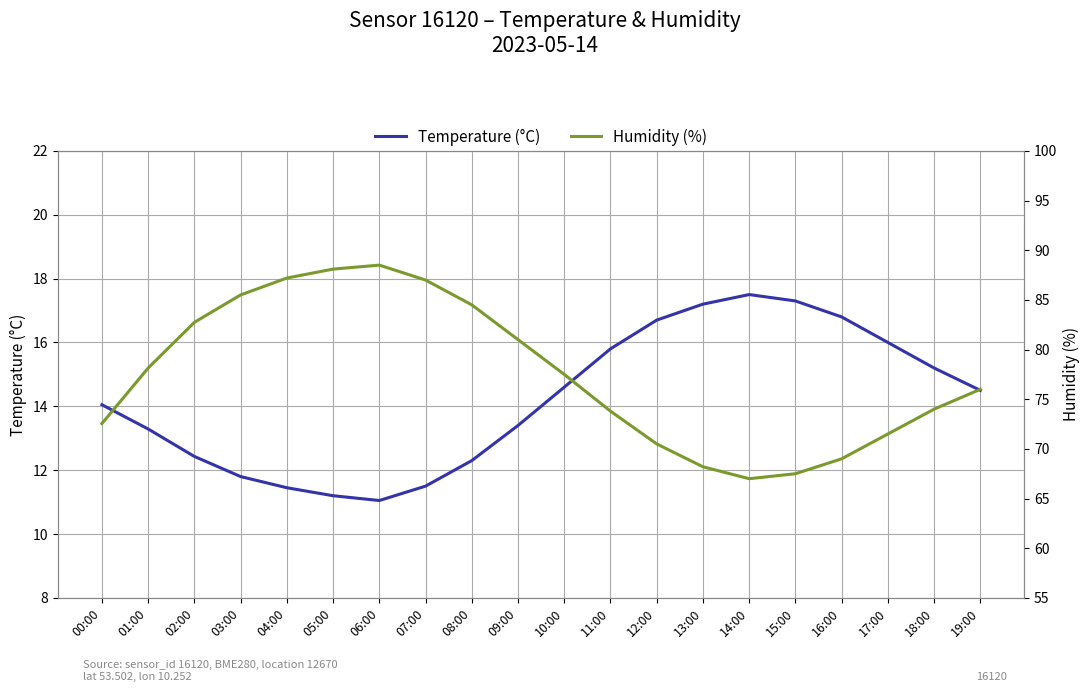

True or false: Temperature (°C) and Humidity (%) cross at least once.

False